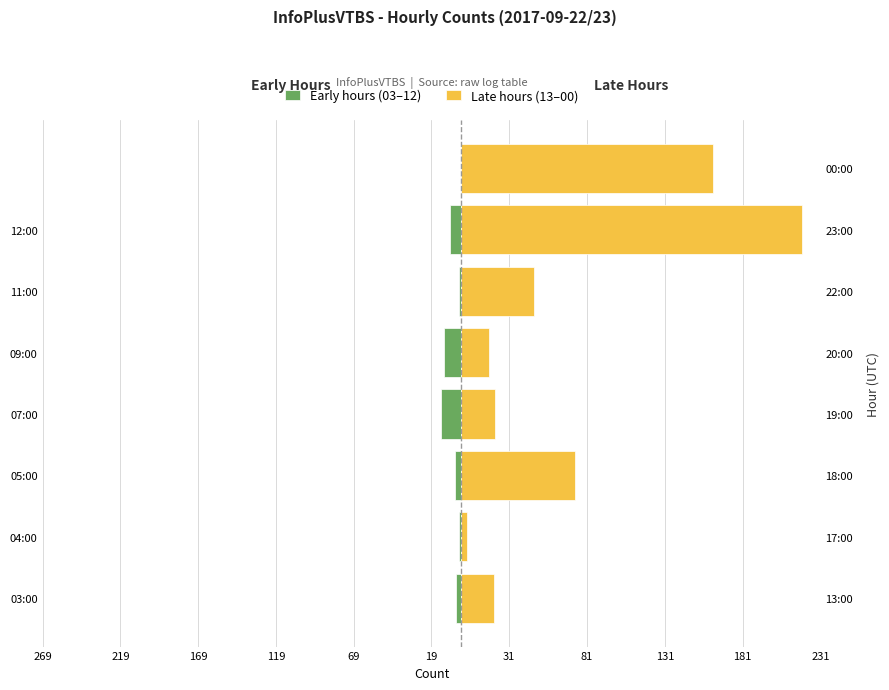

Is the value of Early hours (03–12) at 05:00 greater than the value of Late hours (13–00) at 09:00?

No